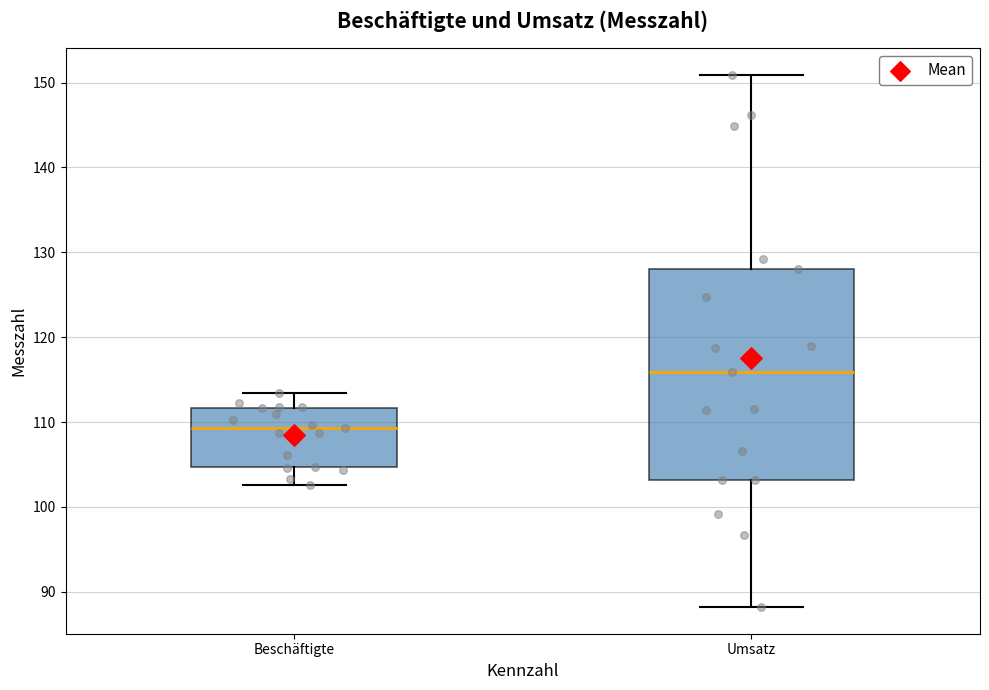

Comparing the boxes themselves (not the whiskers), which one is the tallest?

Umsatz